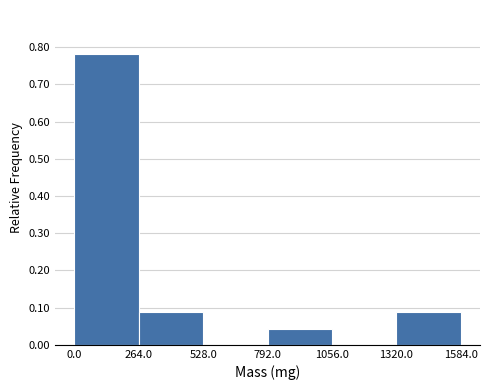

Reading left to right, list every bar in this chart as the range it spans on the x-axis followed by its height. The values are not printed on the chart, so give them approximately, as read against the axis.

0.0 to 264.0: 0.78
264.0 to 528.0: 0.09
528.0 to 792.0: 0
792.0 to 1056.0: 0.04
1056.0 to 1320.0: 0
1320.0 to 1584.0: 0.09